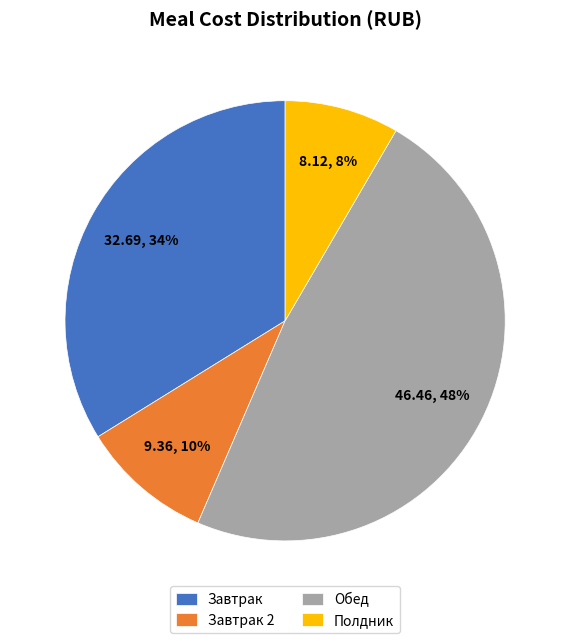

Is there a majority slice in this chart?

No